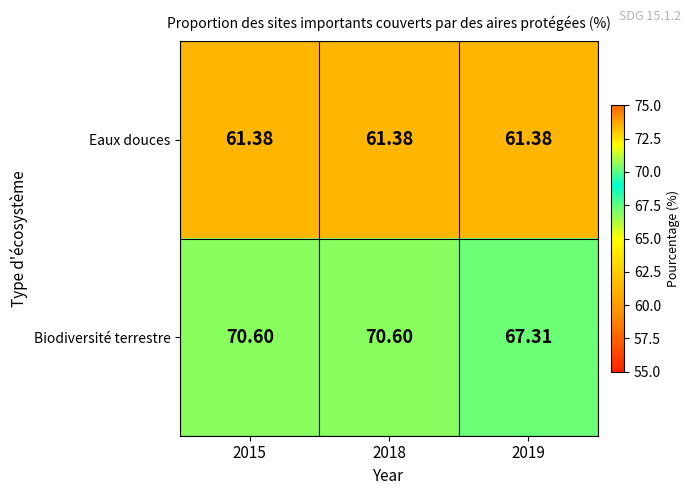

Is the value of Biodiversité terrestre at 2018 greater than the value of Eaux douces at 2018?

Yes